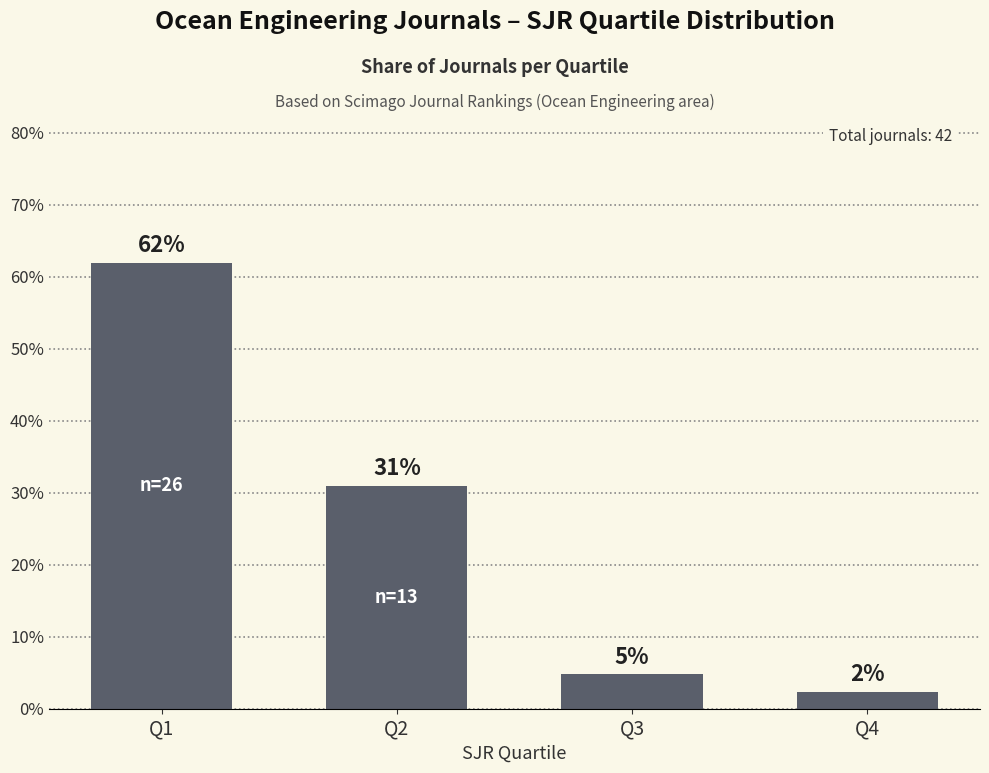

What is the average value?

25.0